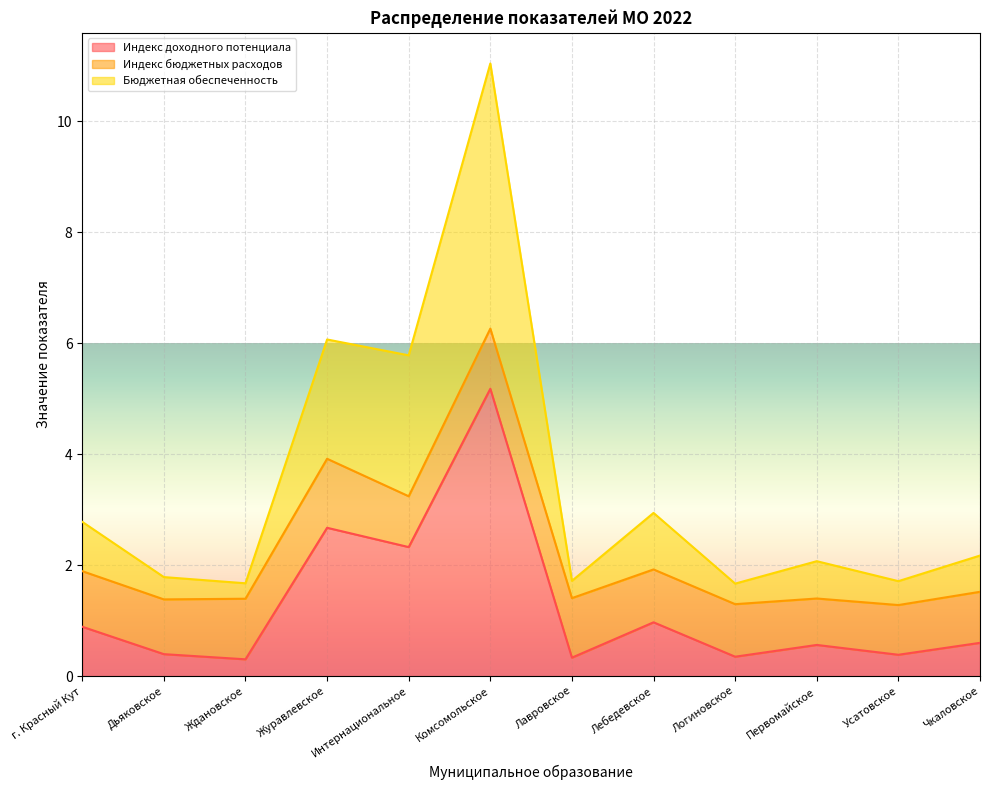

True or false: Индекс доходного потенциала and Бюджетная обеспеченность intersect in this chart.

False